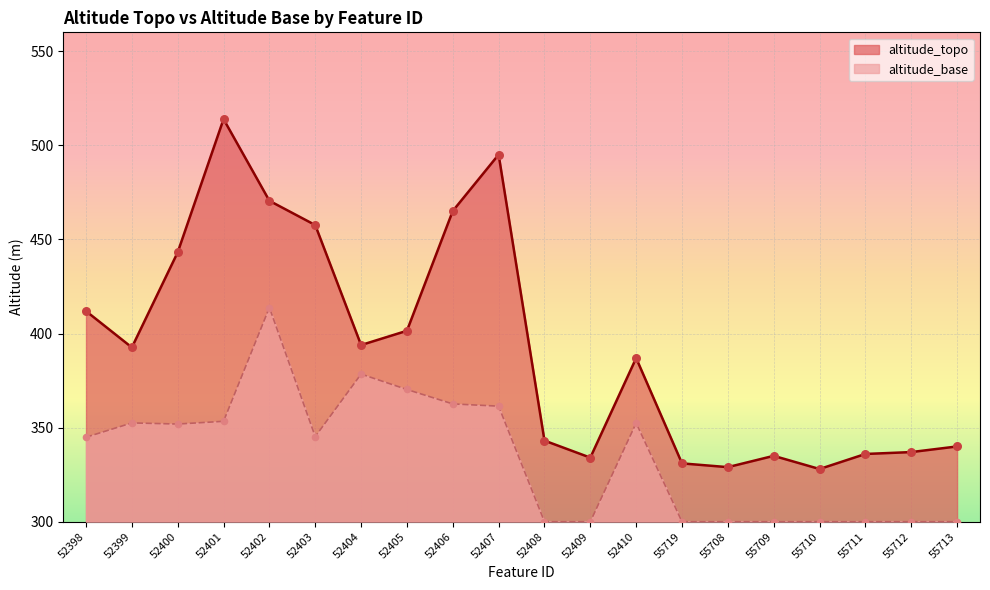

Approximately how many times larger is the value at 55712 compared to 52398?

0.8